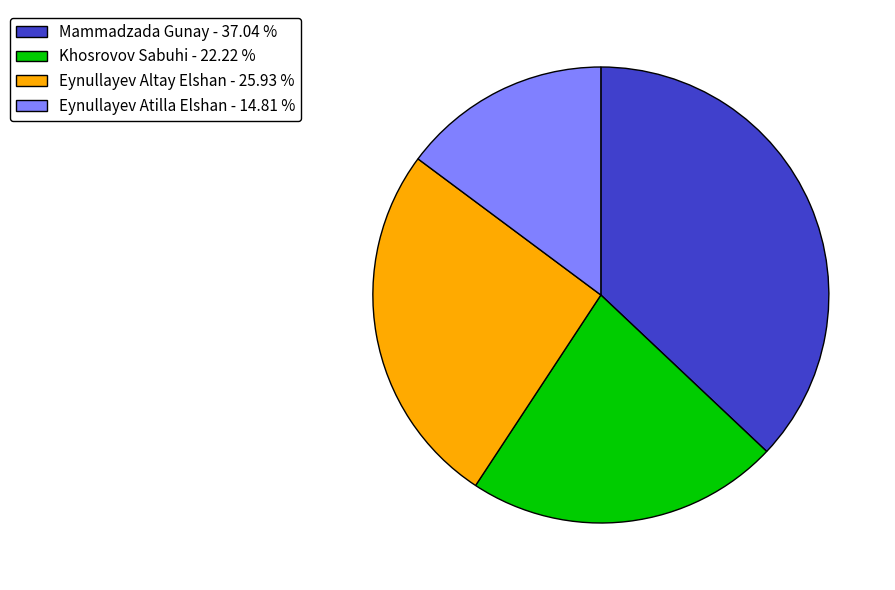

Which category has the biggest portion of the pie?

Mammadzada Gunay